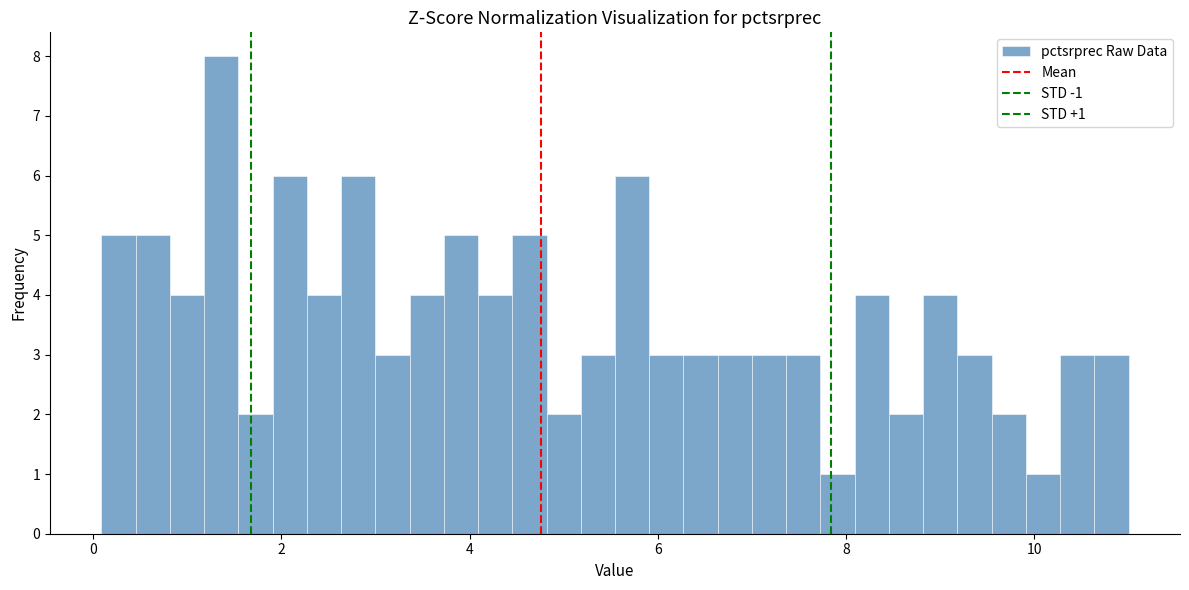

Around what value on the x-axis is the tallest bar? Give the approximate position of its centre, as read against the axis.

1.4